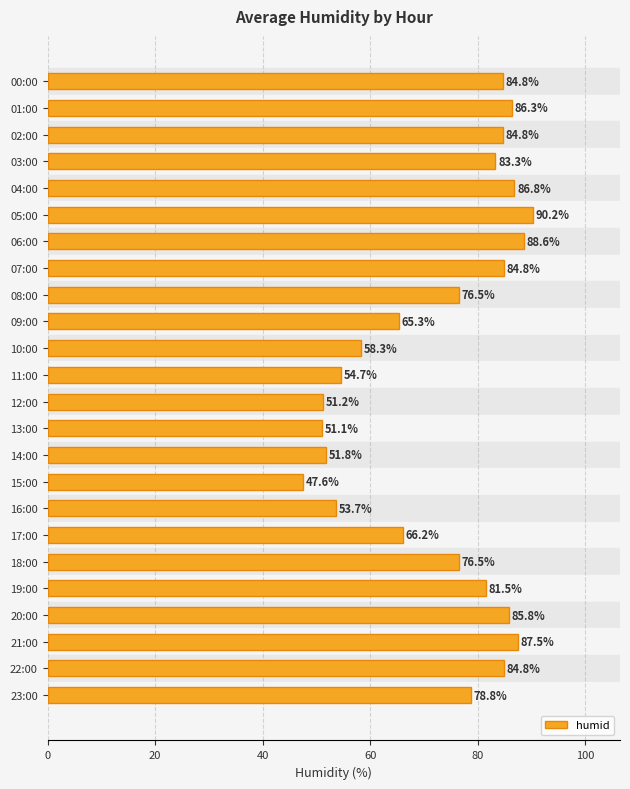

Which label corresponds to the smallest value in the chart?

15:00